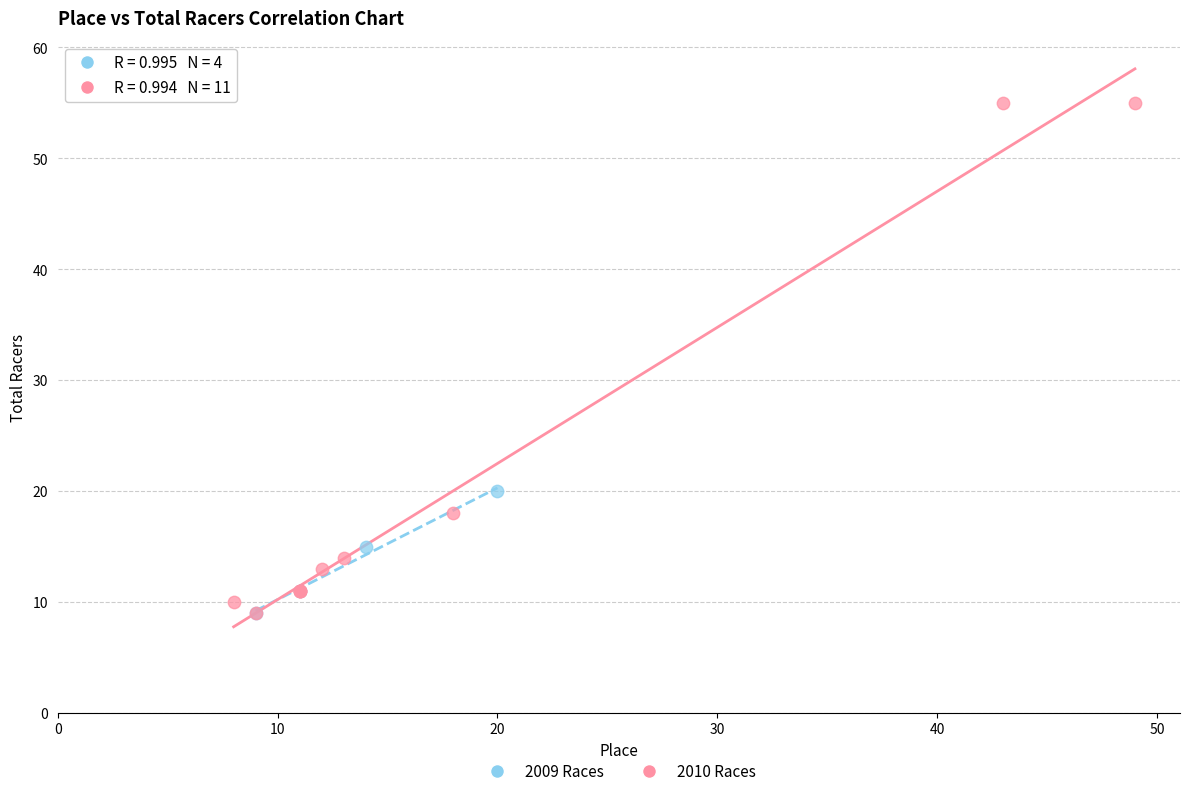

What are all the series names shown in the legend?

2009 Races, 2010 Races